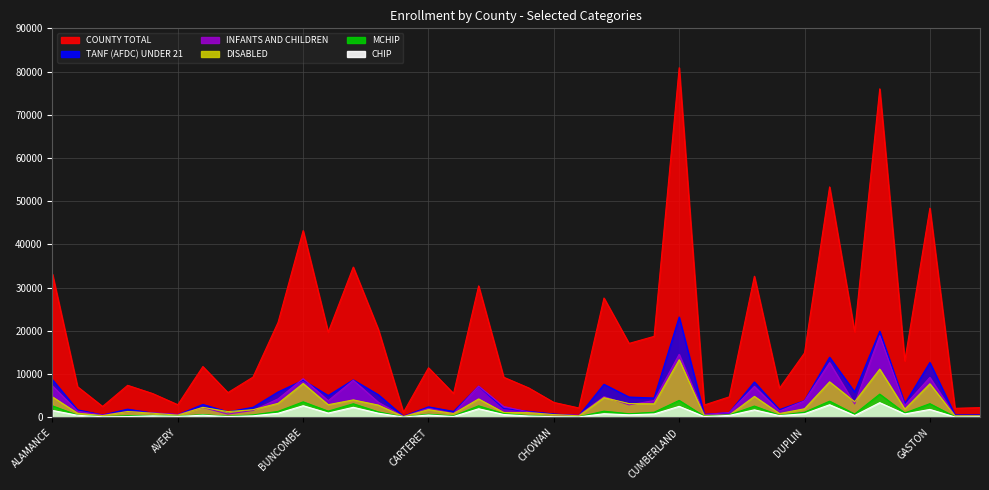

At which category does COUNTY TOTAL reach its first local peak?

ANSON